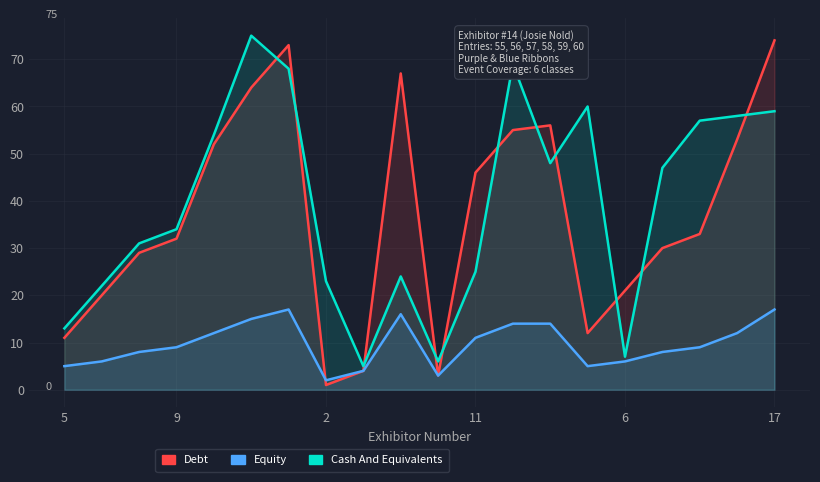

Reading left to right, extract all data points from this chart.

Debt: 11	20	29	32	52	64	73	1	4	67	3	46	55	56	12	21	30	33	53	74
Equity: 5	6	8	9	12	15	17	2	4	16	3	11	14	14	5	6	8	9	12	17
Cash And Equivalents: 13	22	31	34	54	75	68	23	5	24	6	25	69	48	60	7	47	57	58	59